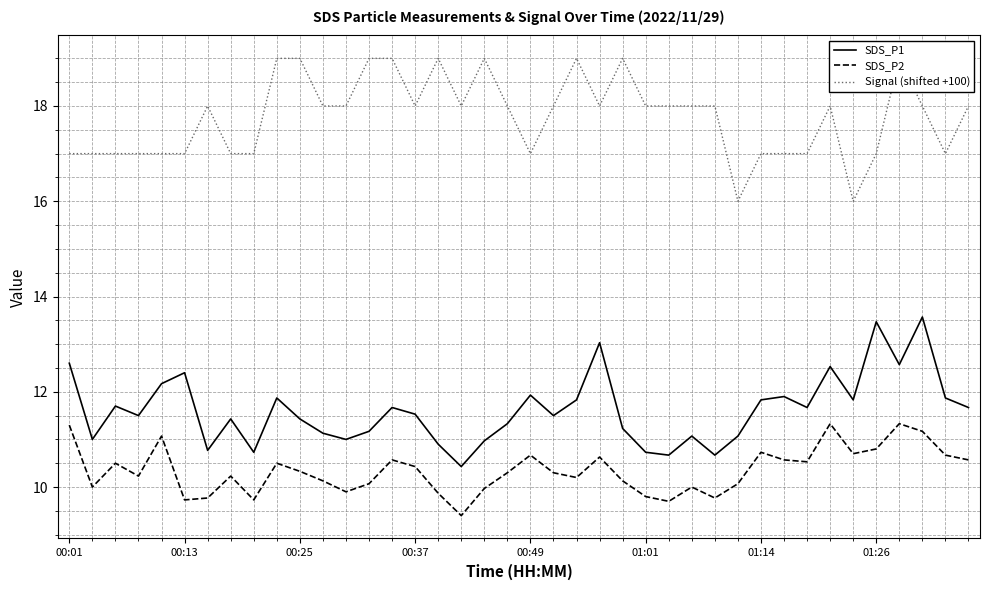

How many distinct data groups are displayed?

3